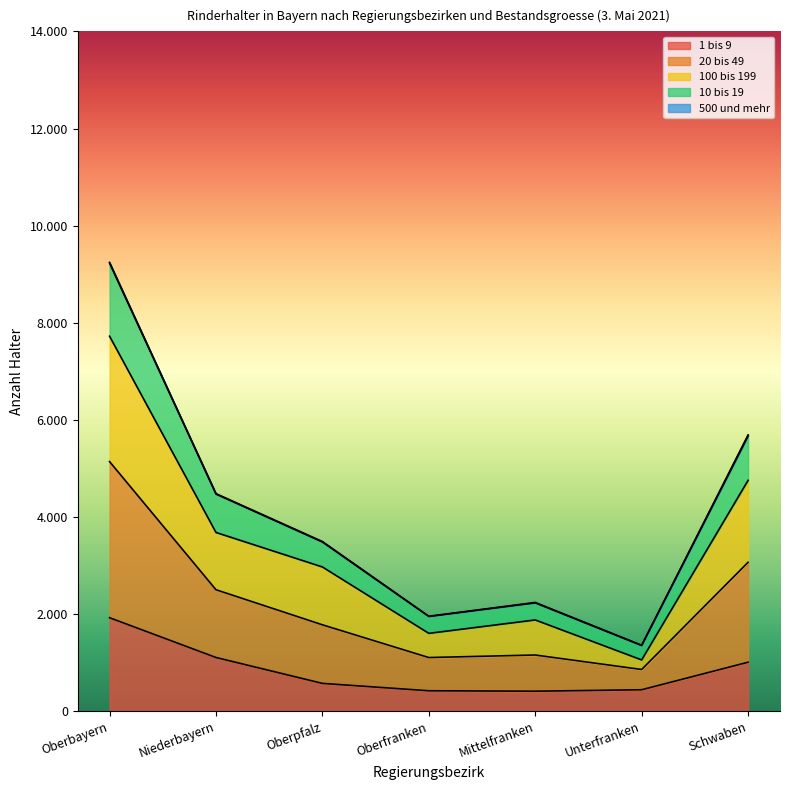

At which label does 10 bis 19 reach its minimum?

Unterfranken